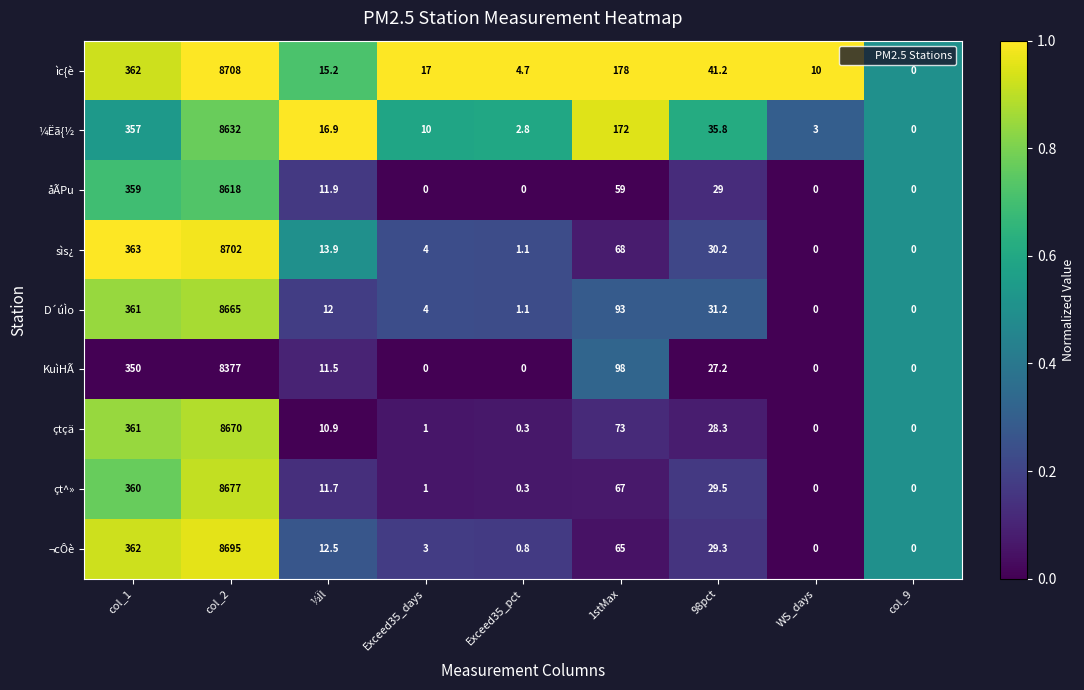

Which series has the widest spread of values?

ìc{è